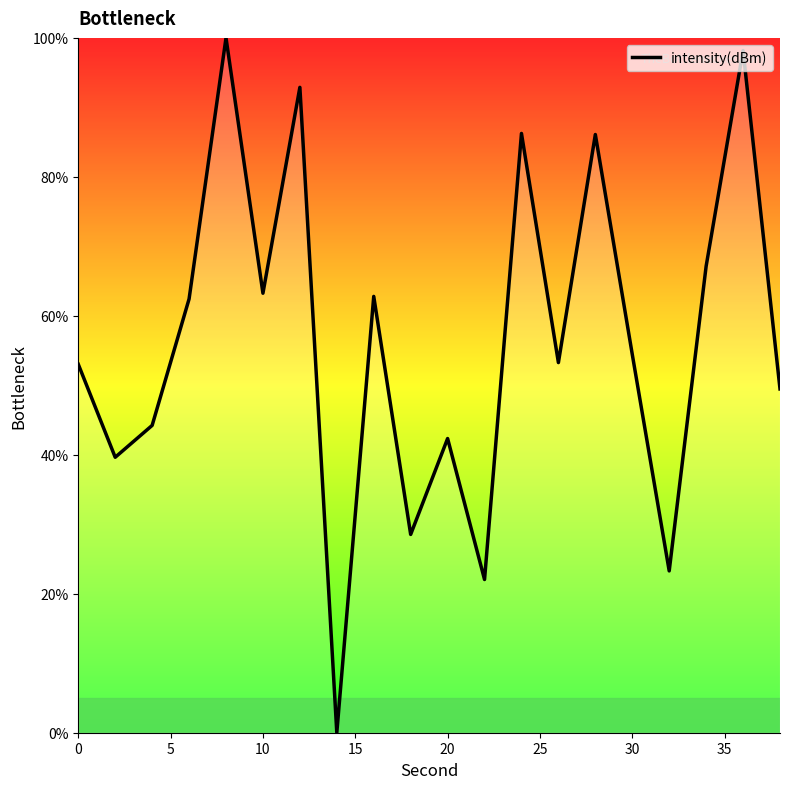

What is the maximum value shown in the chart?

100.0